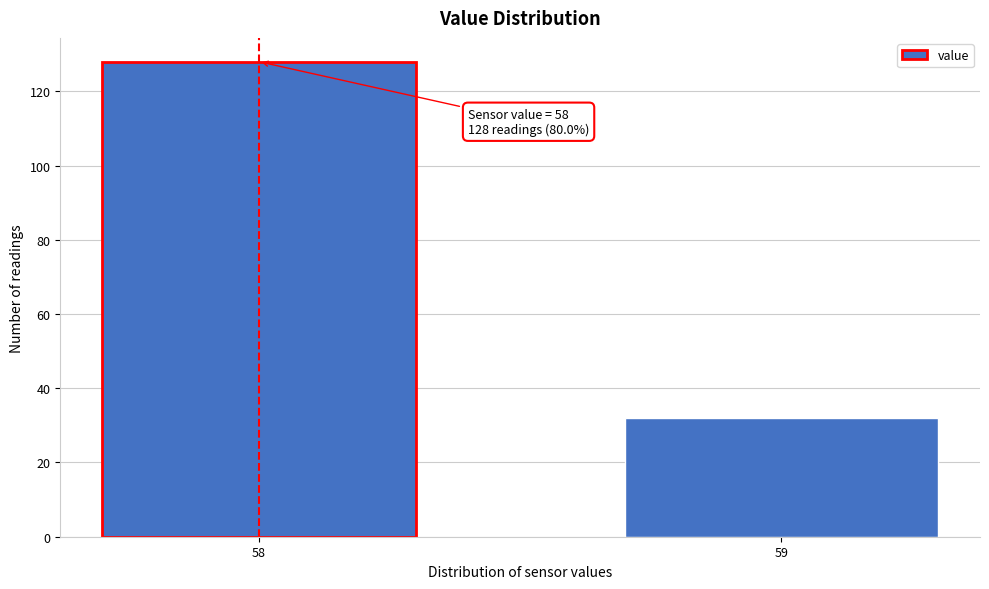

Reading left to right, list all the values displayed in this chart.

58=128	59=32